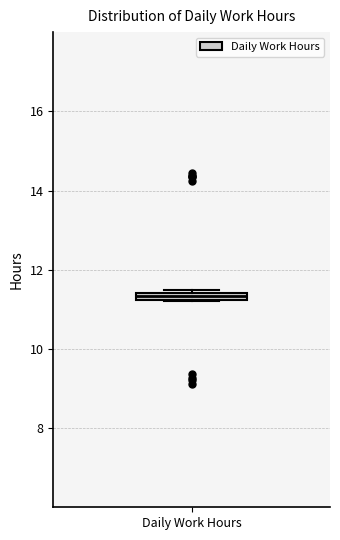

Where is the lower edge of the box for Daily Work Hours on the y-axis? The values are not printed on the chart, so give them approximately, as read against the axis.

11.2